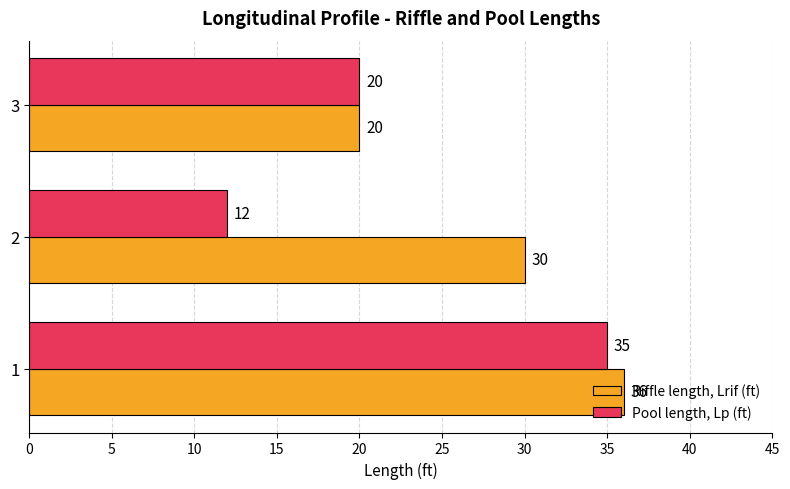

The Pool length, Lp (ft) series shows 12 at 2. True or false?

True